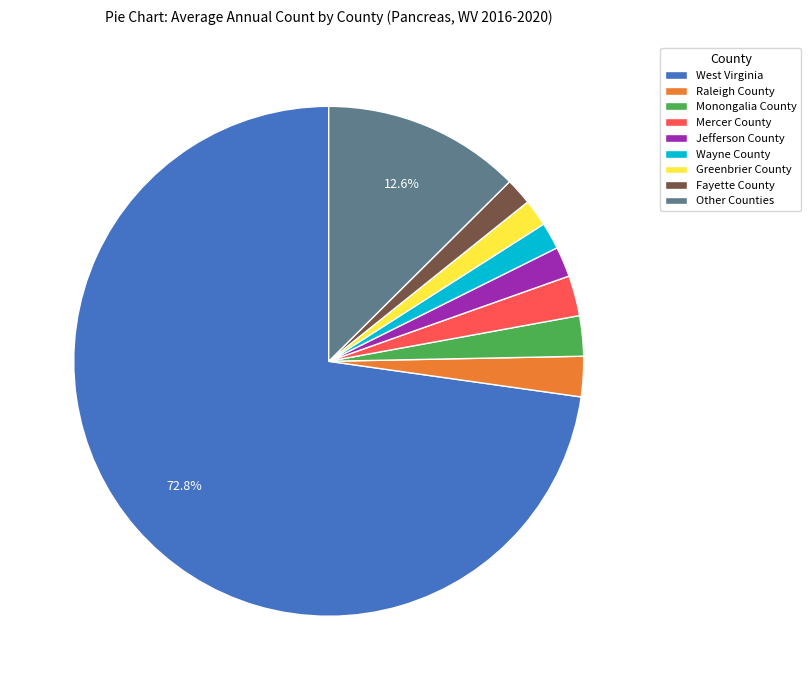

How many slices are in this pie chart?

9